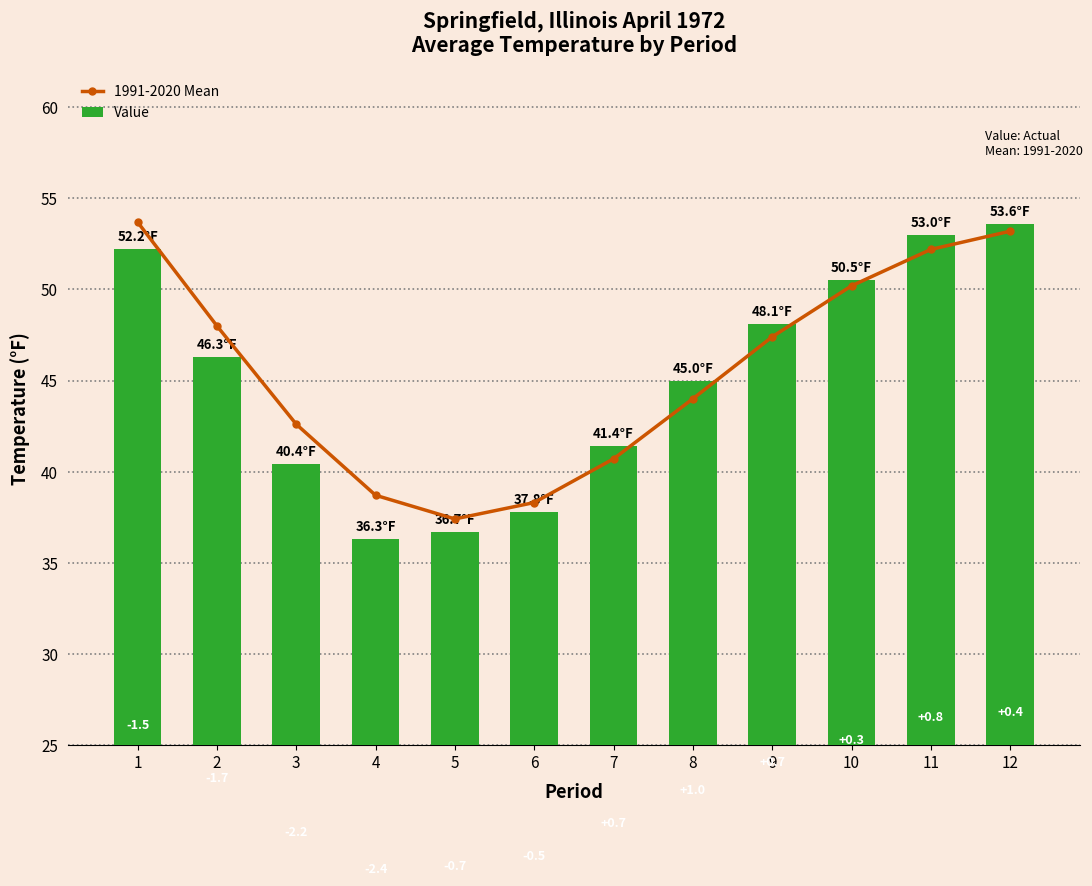

Between 8 and 4, which is larger?

8